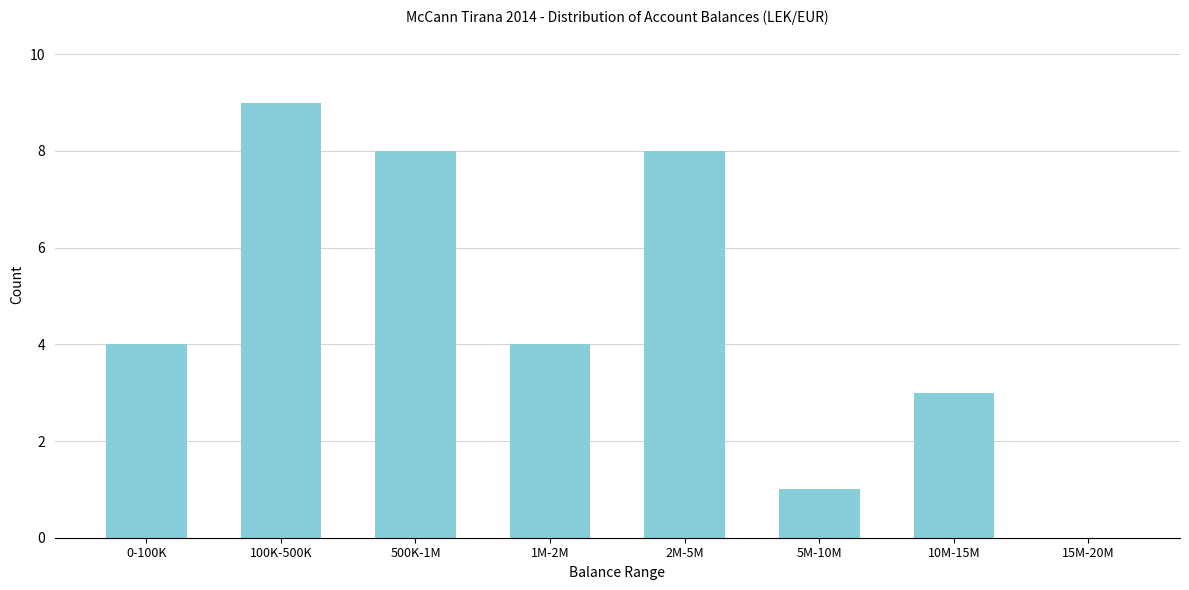

Reading left to right, extract all data points from this chart.

0-100K=4	100K-500K=9	500K-1M=8	1M-2M=4	2M-5M=8	5M-10M=1	10M-15M=3	15M-20M=0